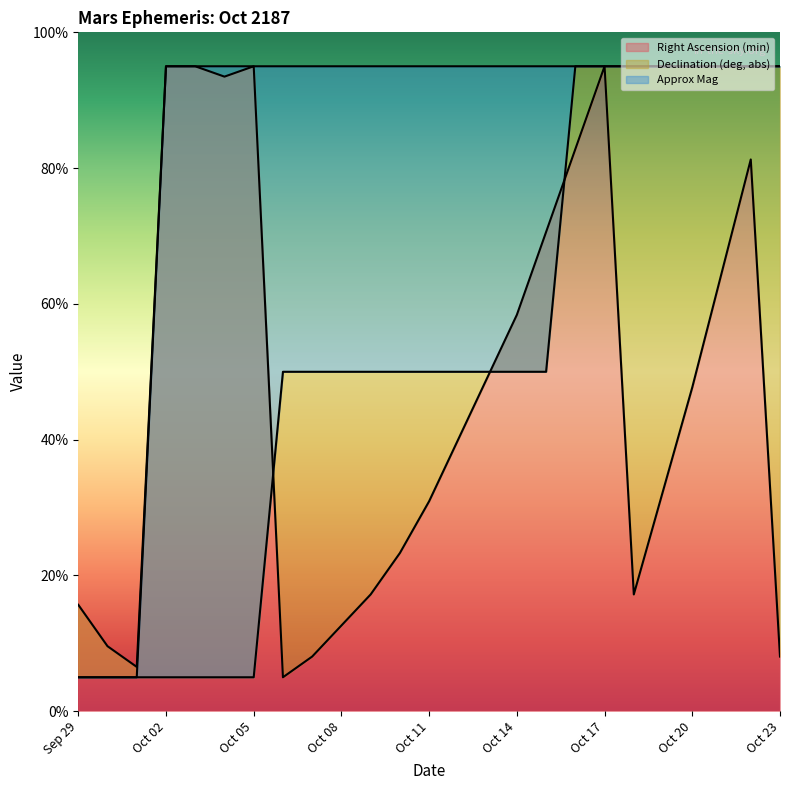

After their last crossing, which series has the higher values: Declination (deg, abs) or Right Ascension (min)?

Declination (deg, abs)